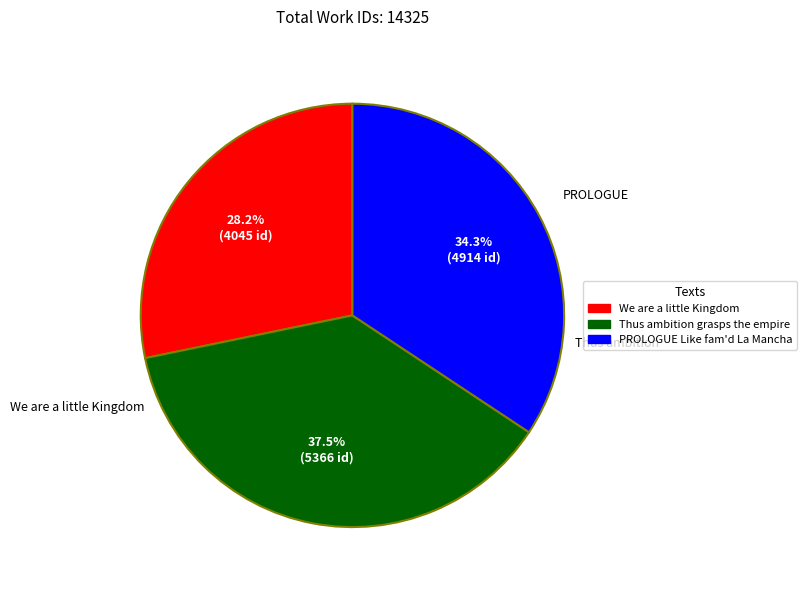

What is the largest slice in the pie chart?

Thus ambition grasps the empire